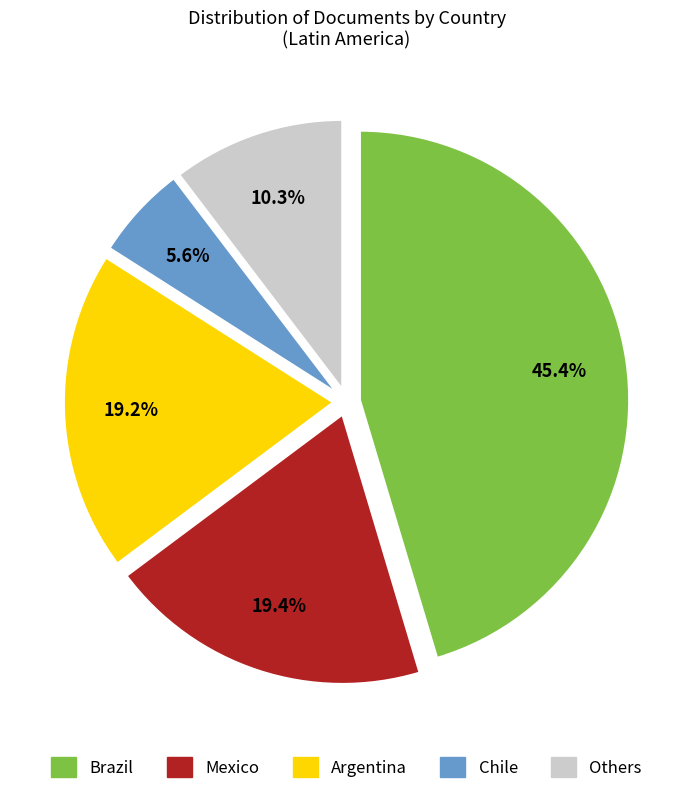

Which slice is the smallest?

Chile